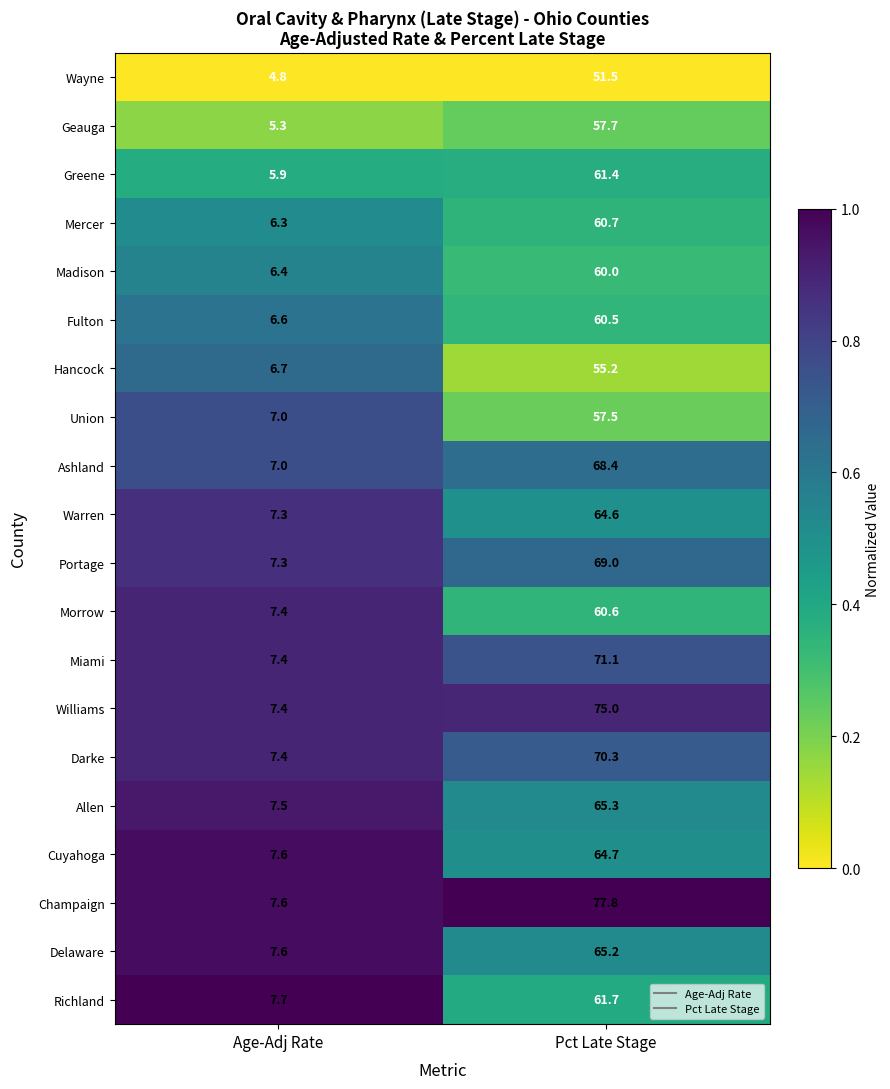

List the series in order of their peak value, highest first.

Champaign, Williams, Miami, Darke, Portage, Ashland, Allen, Delaware, Cuyahoga, Warren, Richland, Greene, Mercer, Morrow, Fulton, Madison, Geauga, Union, Hancock, Wayne